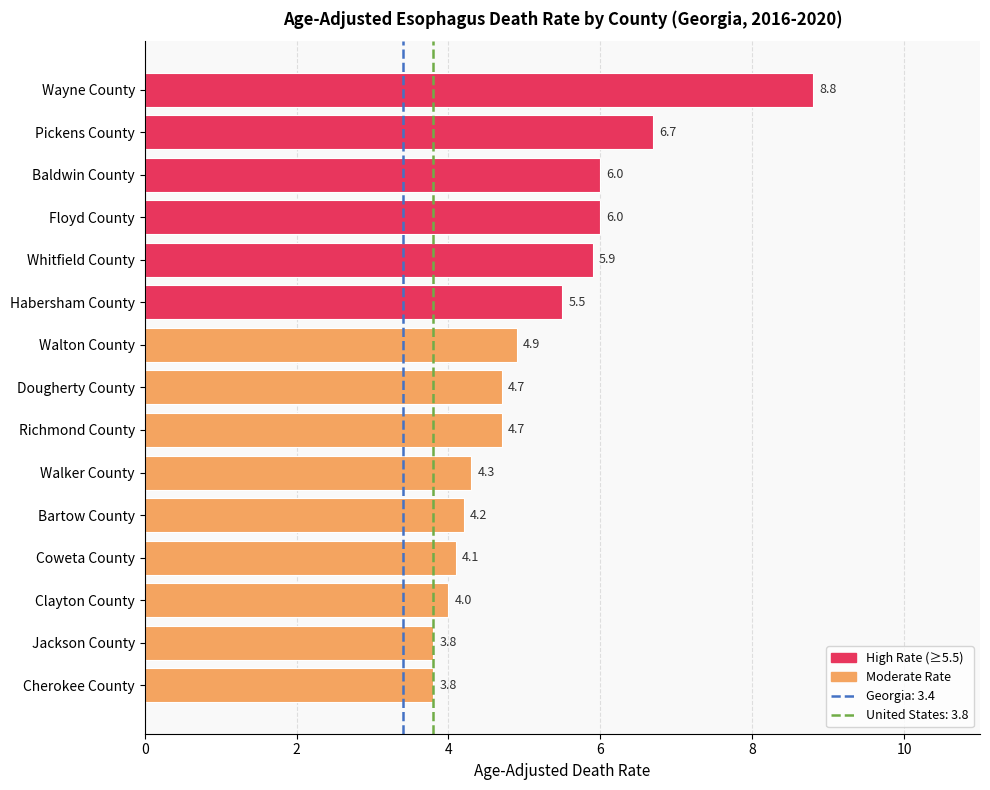

Are the bars grouped side by side (vs. stacked)?

No